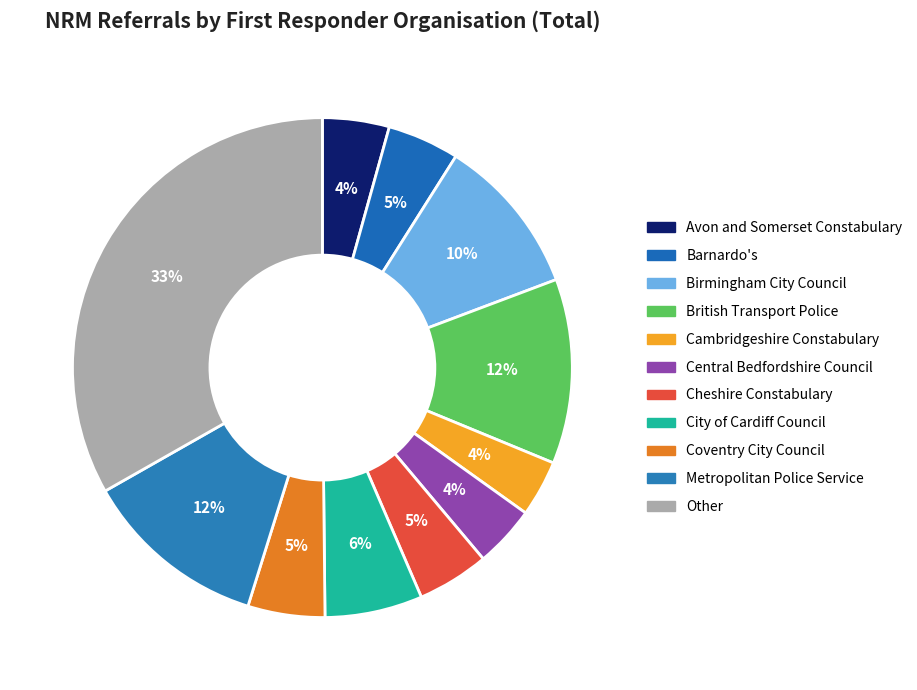

Combined, what portion of the pie is Other and Central Bedfordshire Council?

37.2%